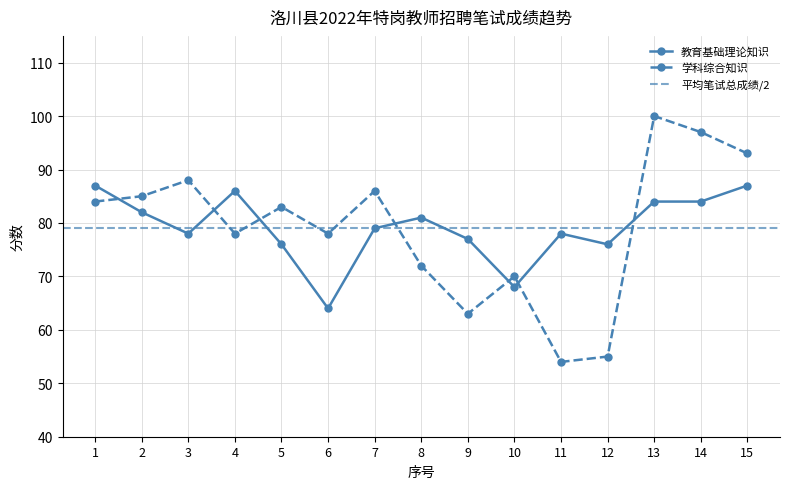

Between 15 and 13, which is larger?

15